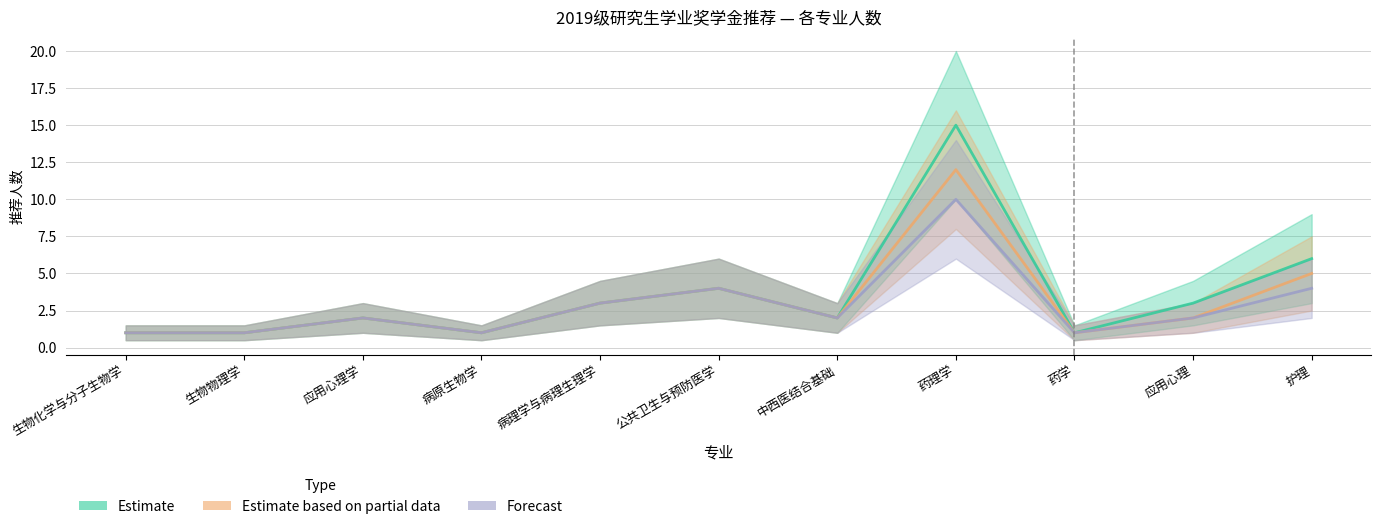

Which series has the largest total across all categories?

Estimate